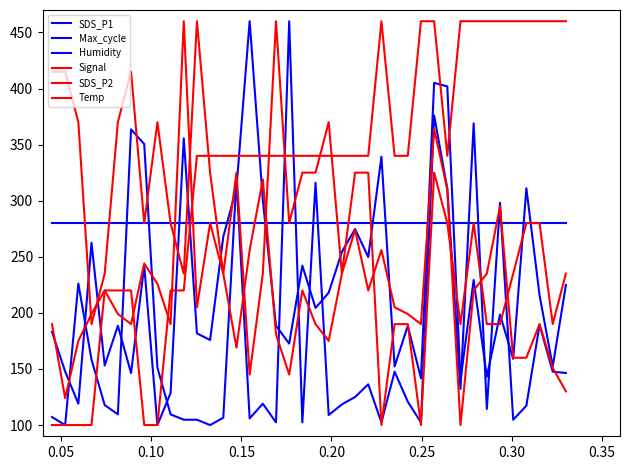

Does the chart display data point markers on the line(s)?

No